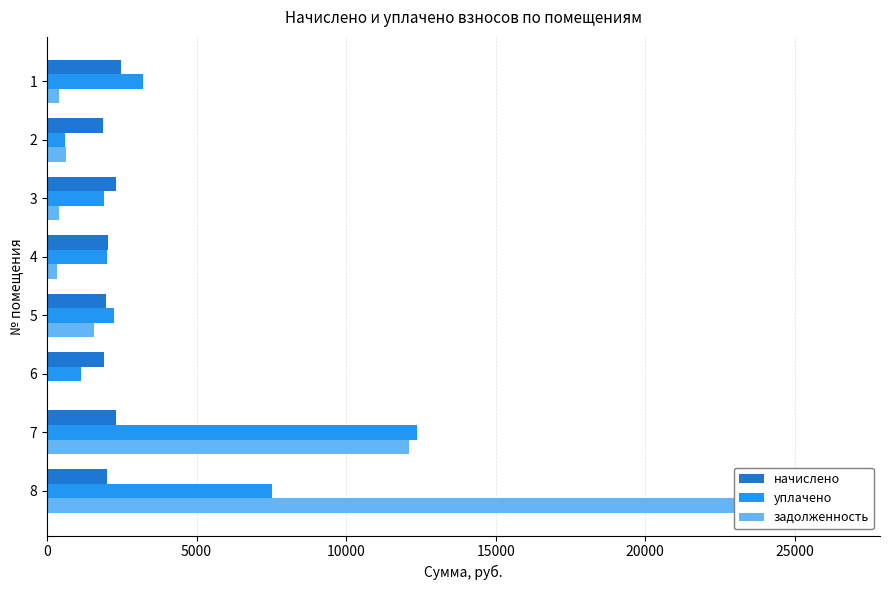

What is the sum of all начислено values?

16878.7